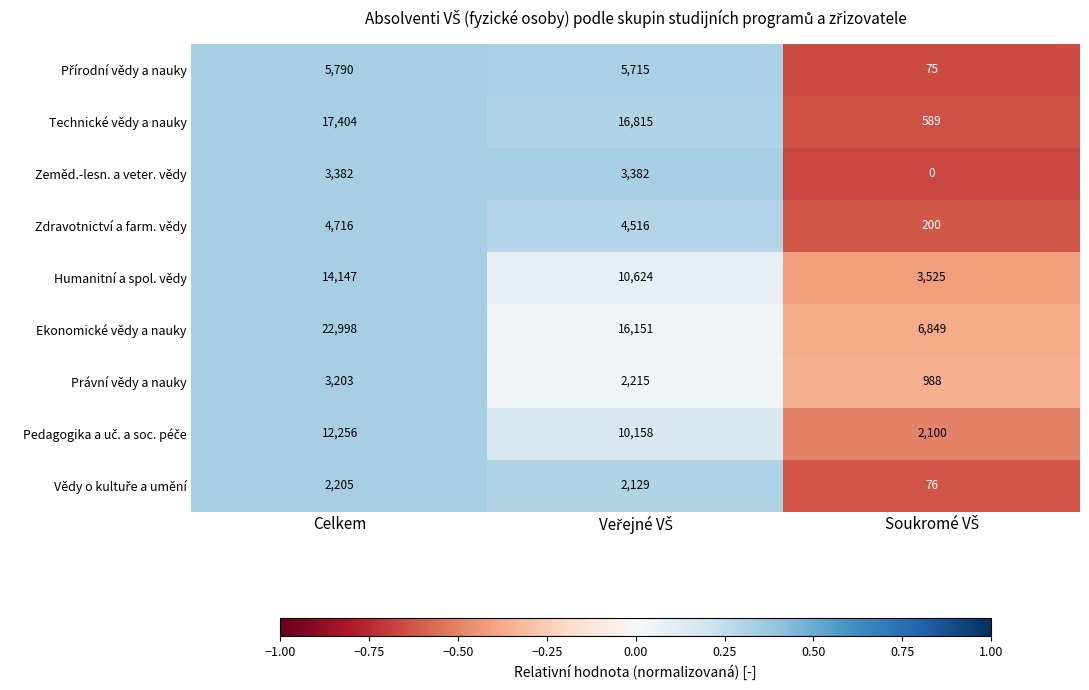

How many data points does each series have?

3